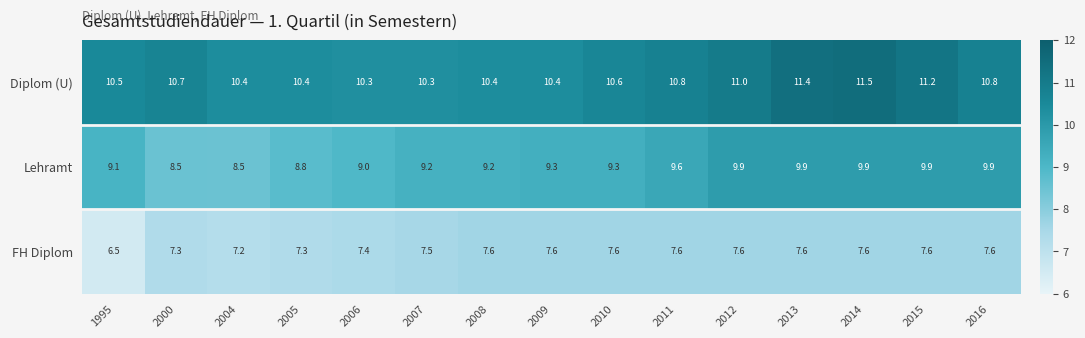

What is the sum of all Lehramt values?

140.0